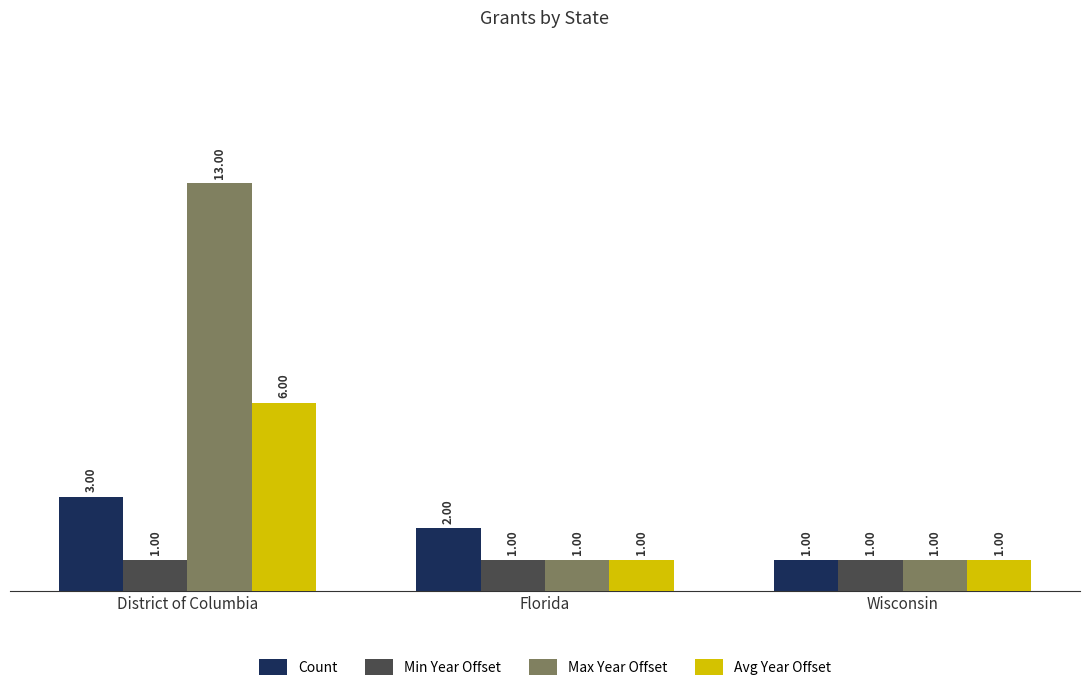

Which category has the highest value in the Count series?

District of Columbia